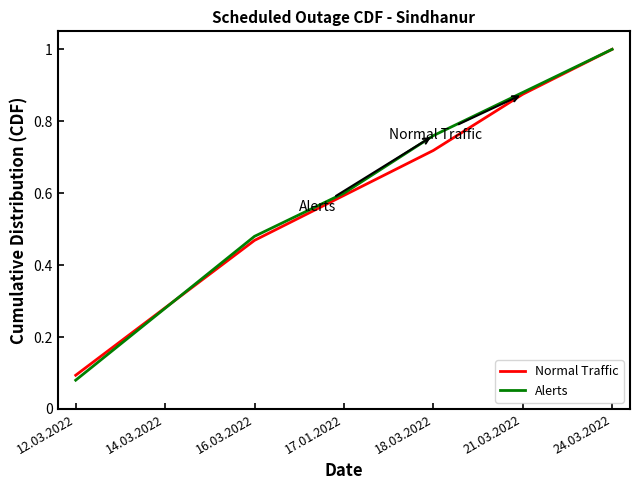

At which label does Normal Traffic reach its minimum?

12.03.2022